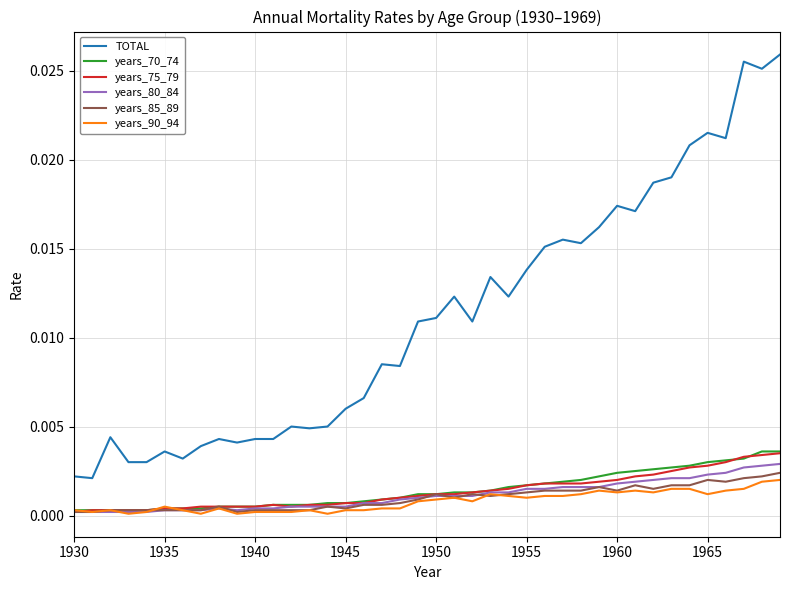

Which series has the largest range (max minus min)?

TOTAL